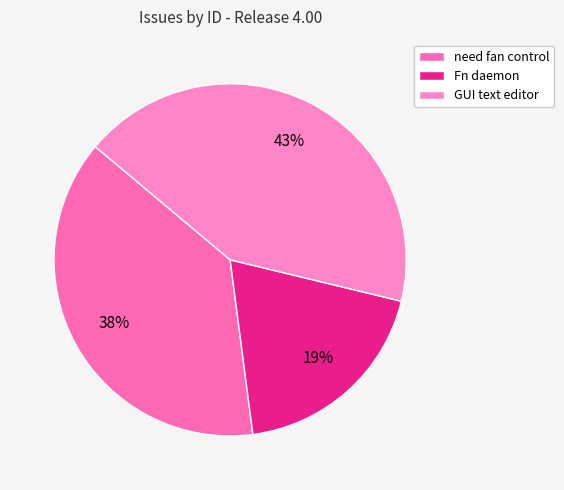

How many segments does this pie chart have?

3